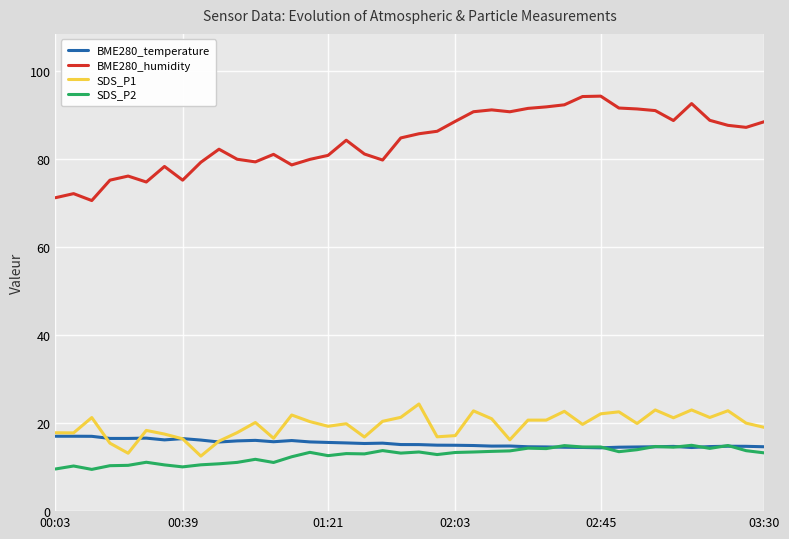

What is the lowest value of the SDS_P1 series?

12.5